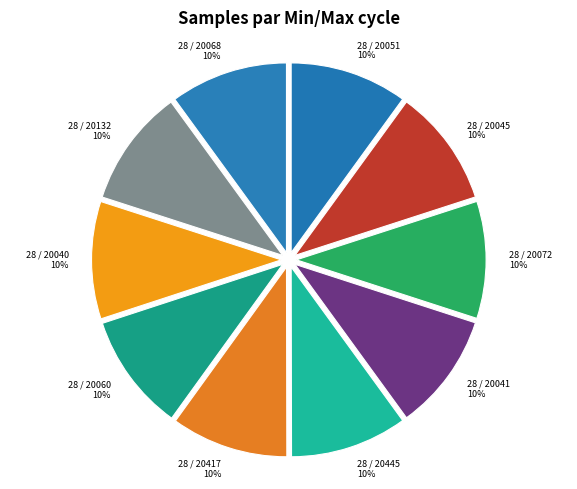

To the nearest percent, what is the average slice percentage?

10%